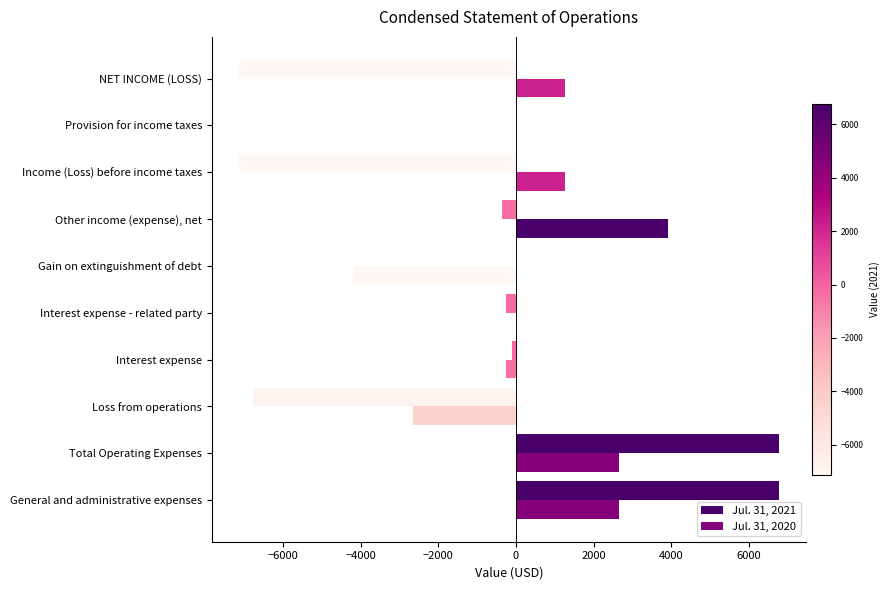

How many distinct data groups are displayed?

2